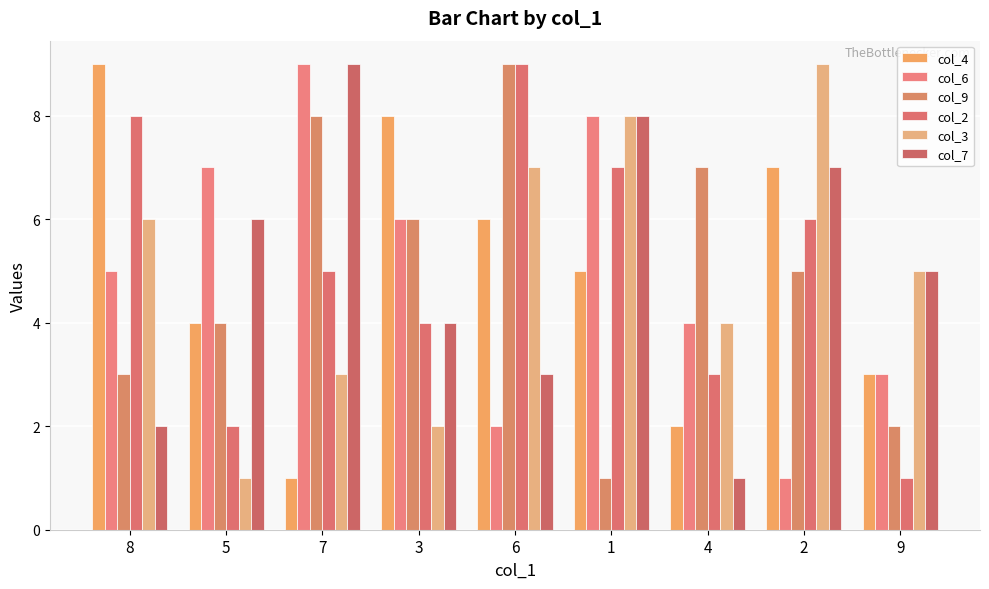

The value of col_2 at 6 is 9. True or false?

True